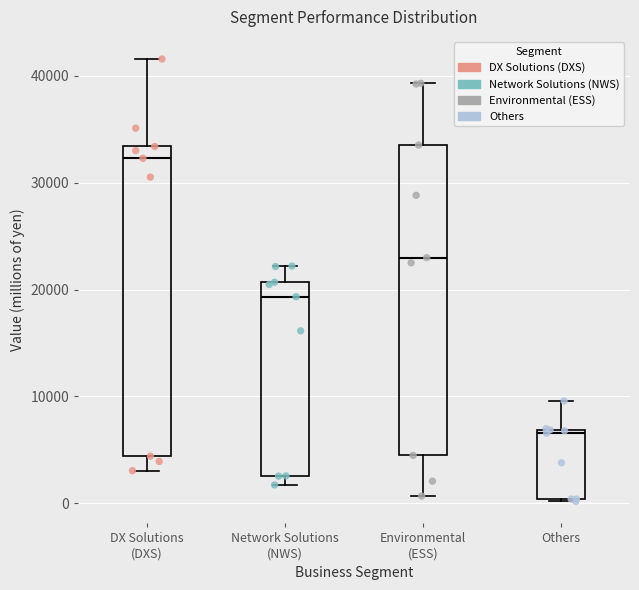

Reading left to right, transcribe this box plot: for each box, give where its median line is, the range the box spans, and where its two whiskers end, as read against the y-axis. The values are not printed on the chart, so give them approximately, as read against the axis.

DX Solutions (DXS): median 32000, box 4000 to 33000, whiskers 3000 to 42000
Network Solutions (NWS): median 19000, box 3000 to 21000, whiskers 2000 to 22000
Environmental (ESS): median 23000, box 4000 to 34000, whiskers 1000 to 39000
Others: median 7000 (just below the box's upper edge), box 0 to 7000, whiskers 0 to 10000